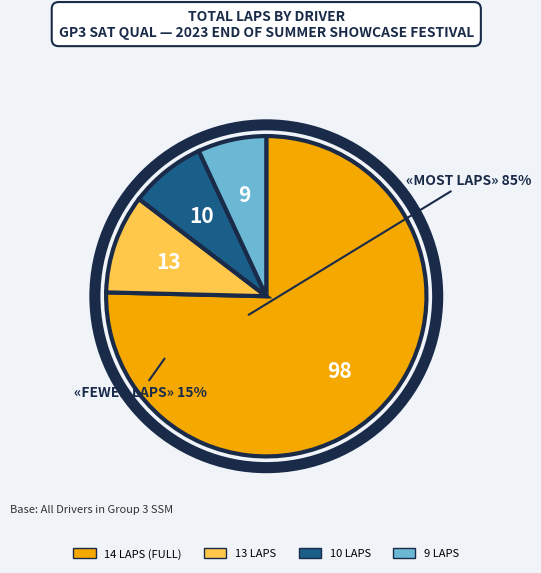

Does any single category account for the majority?

Yes